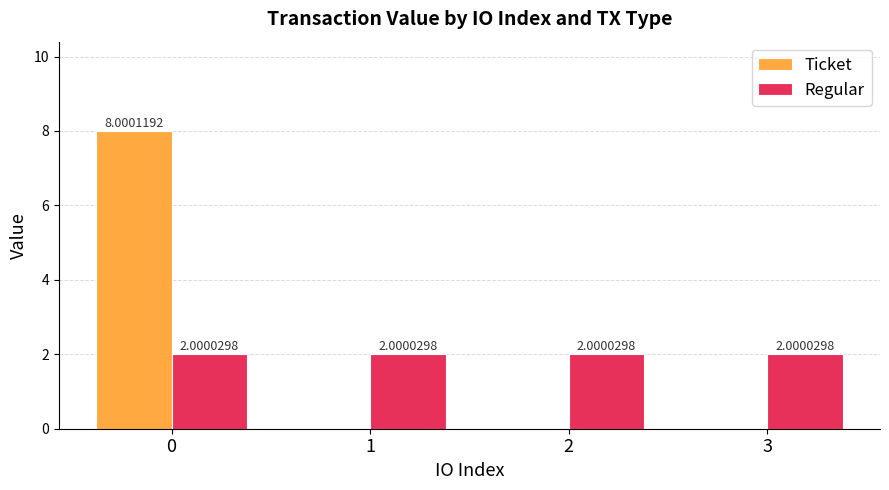

Reading left to right, transcribe all the data shown in this chart.

Ticket: 0=8.0	1=0.0	2=0.0	3=0.0
Regular: 0=2.0	1=2.0	2=2.0	3=2.0